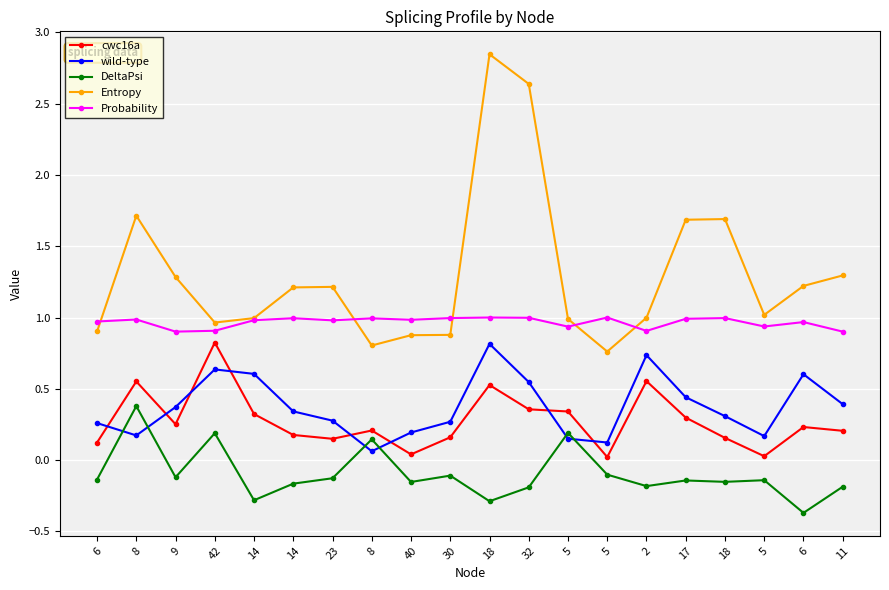

What is the approximate value of cwc16a at 11?

0.2